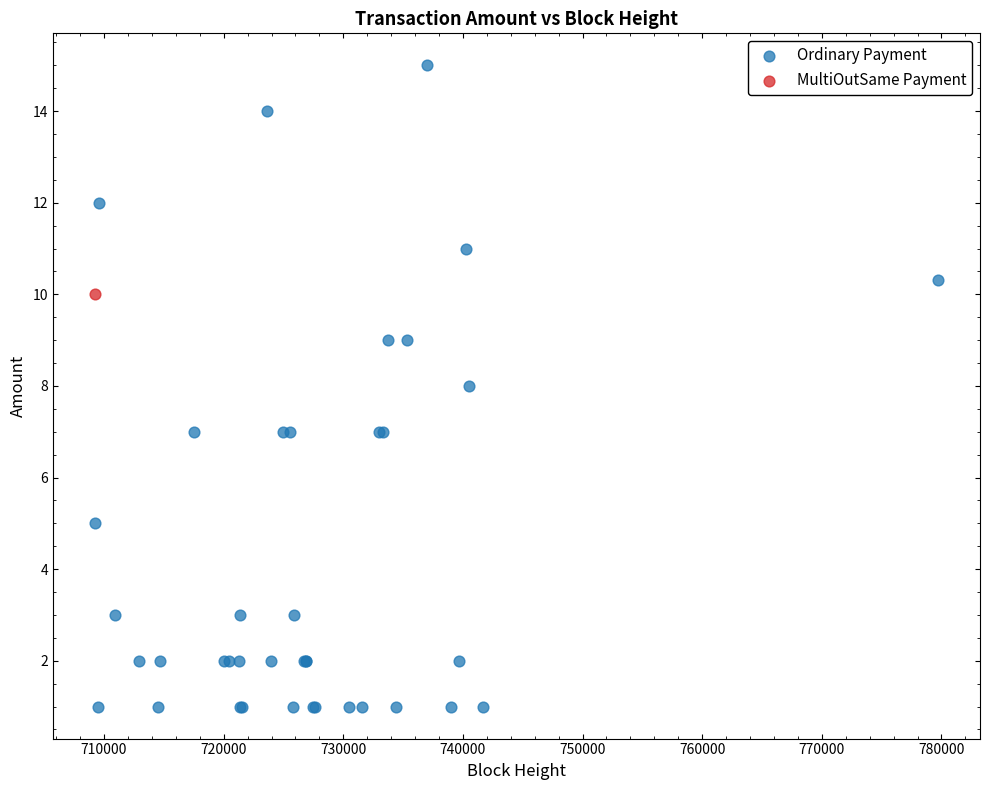

What are all the series names shown in the legend?

Ordinary Payment, MultiOutSame Payment